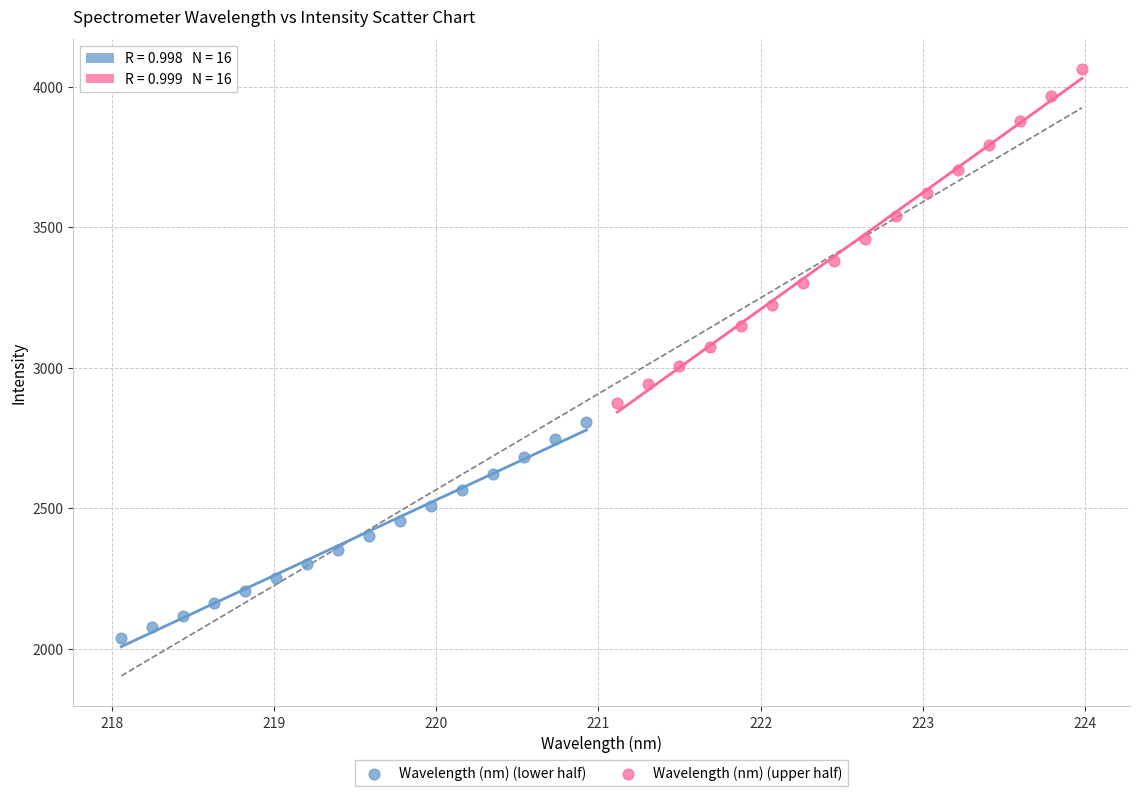

What are all the series names shown in the legend?

Wavelength (nm) (lower half), Wavelength (nm) (upper half)